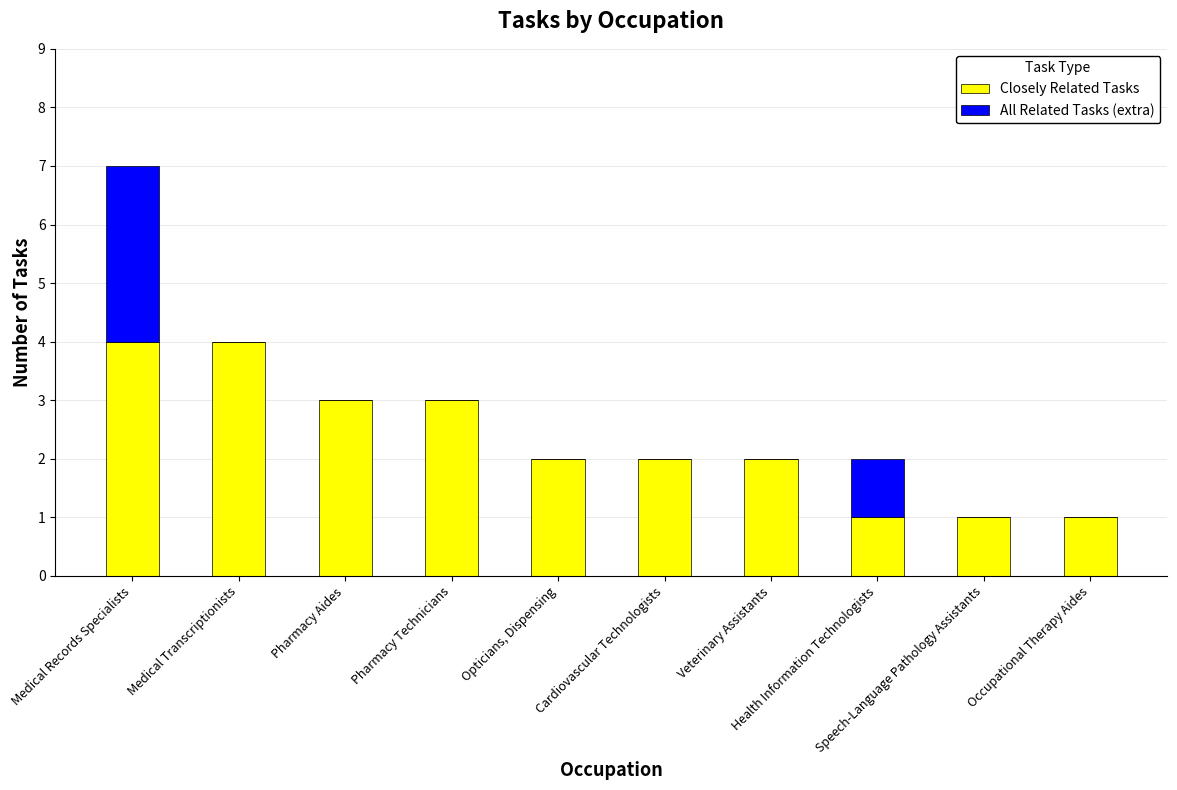

What are all the series names shown in the legend?

Closely Related Tasks, All Related Tasks (extra)